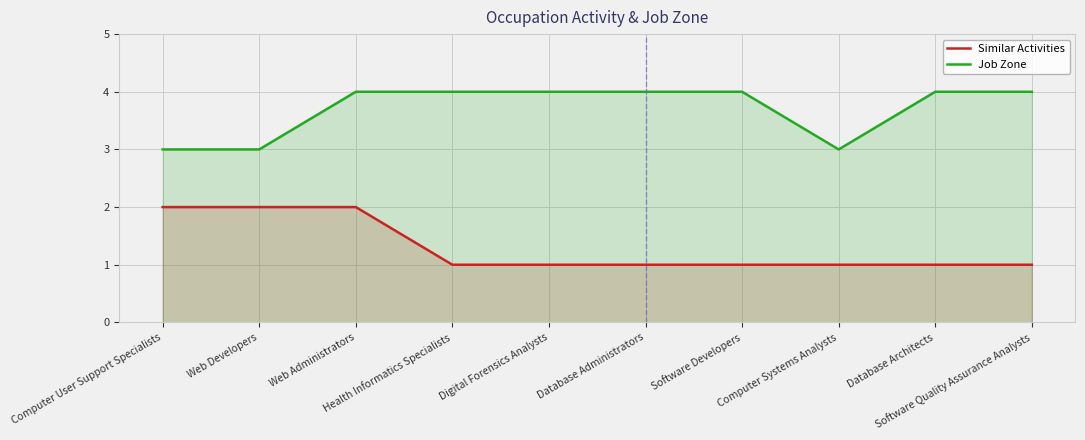

Is the value of Job Zone at Software Developers greater than the value of Similar Activities at Digital Forensics Analysts?

Yes